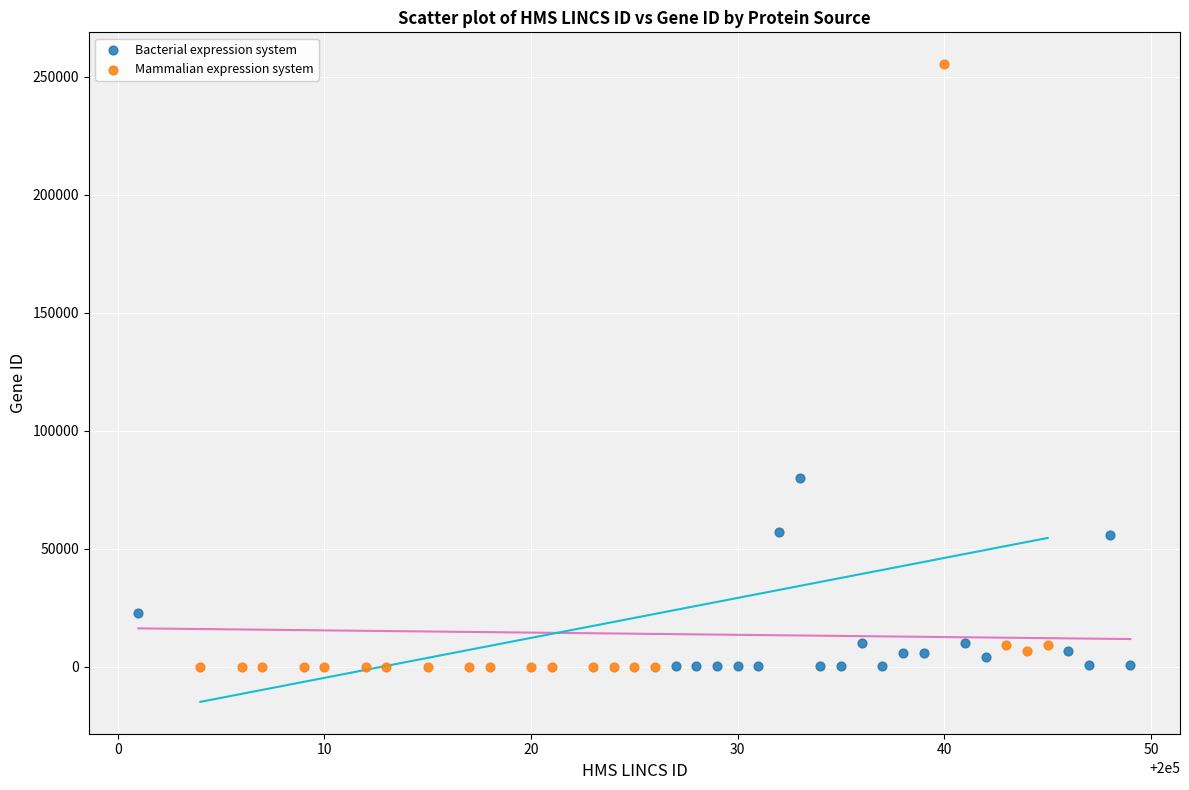

Which series has the widest spread of Y values?

Mammalian expression system